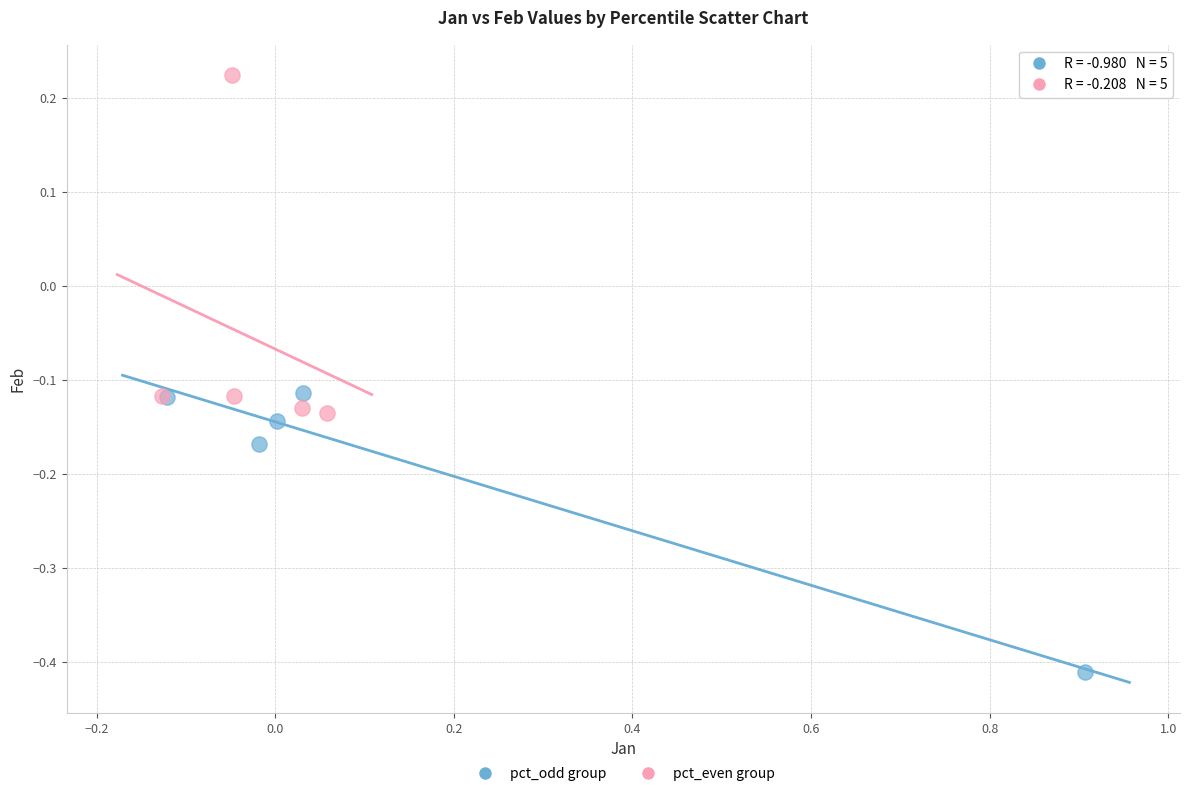

Which series has the widest spread of Y values?

pct_even group